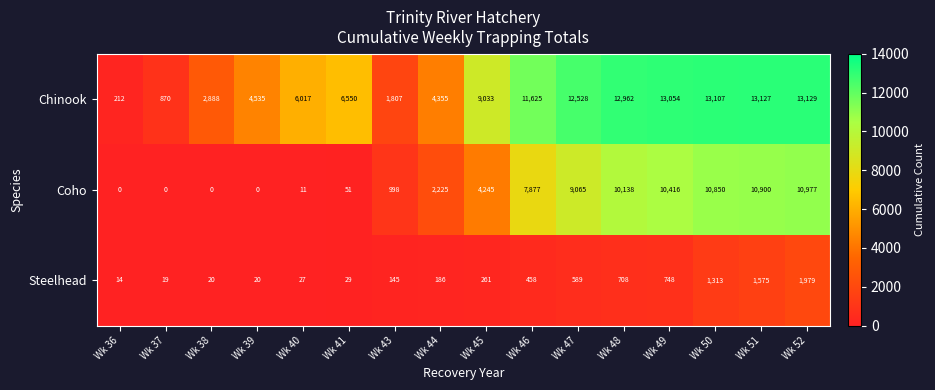

The Coho series shows 10900 at Wk 51. True or false?

True